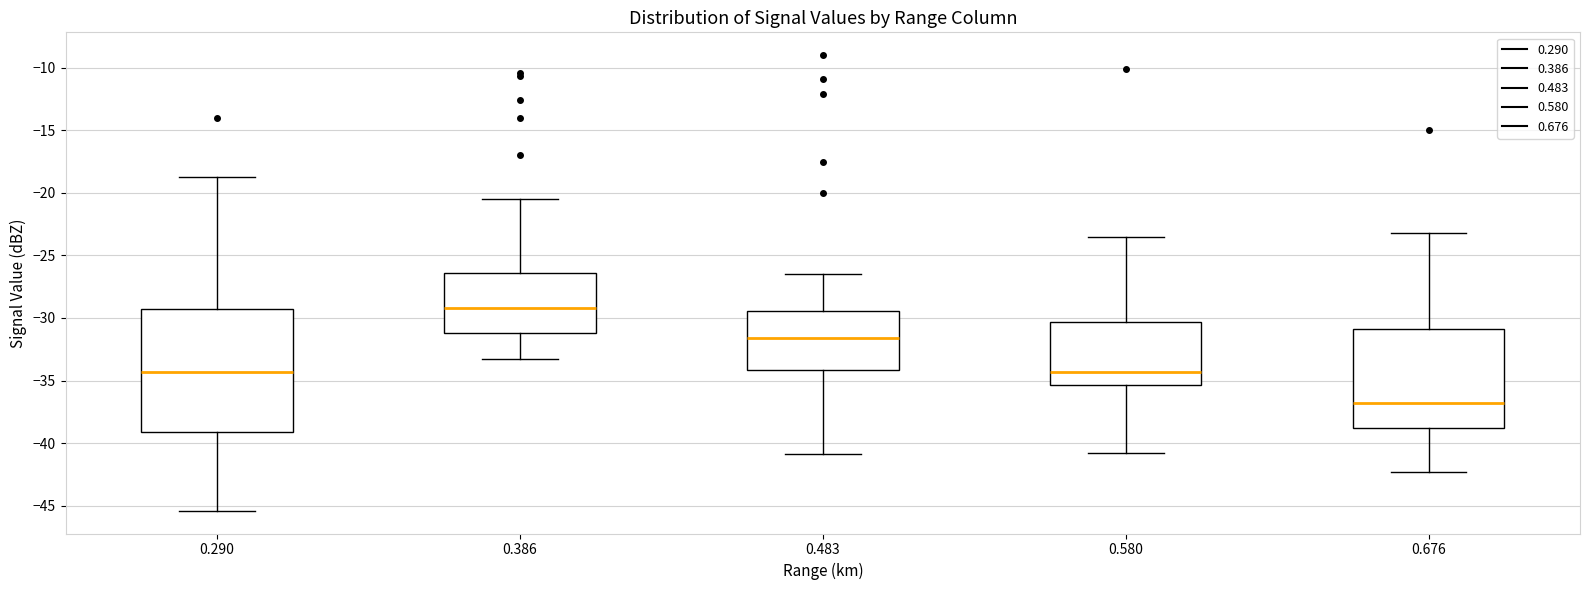

Reading left to right, transcribe this box plot: for each box, give where its median line is, the range the box spans, and where its two whiskers end, as read against the y-axis. The values are not printed on the chart, so give them approximately, as read against the axis.

0.290: median -34.5, box -39.0 to -29.5, whiskers -45.5 to -18.5
0.386: median -29.0, box -31.0 to -26.5, whiskers -33.5 to -20.5
0.483: median -31.5, box -34.0 to -29.5, whiskers -41.0 to -26.5
0.580: median -34.5, box -35.5 to -30.5, whiskers -41.0 to -23.5
0.676: median -37.0, box -39.0 to -31.0, whiskers -42.5 to -23.0